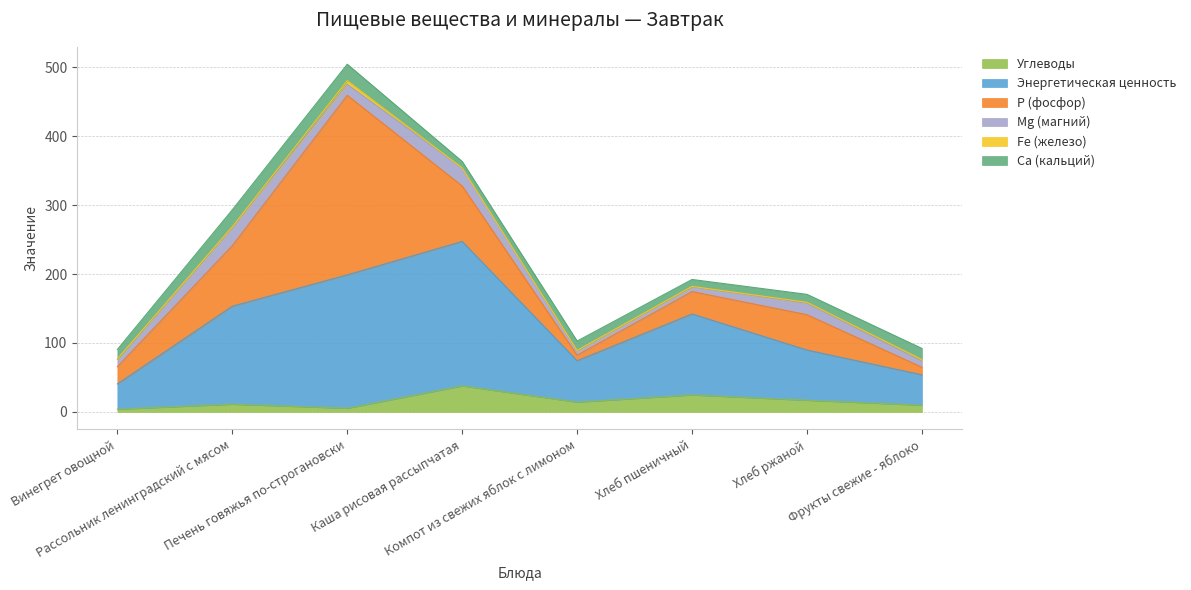

What is the label of the 7th point from the right?

Рассольник ленинградский с мясом